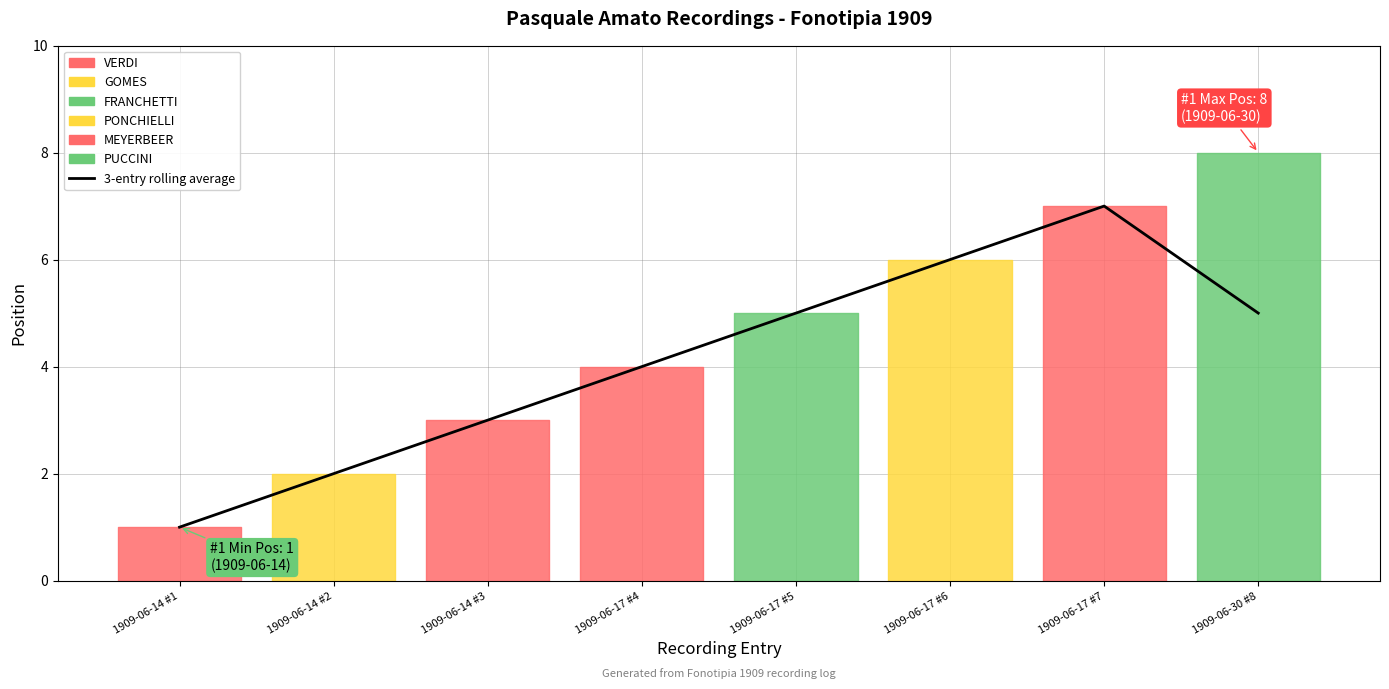

True or false: the data has more than 2 interior local peaks.

False